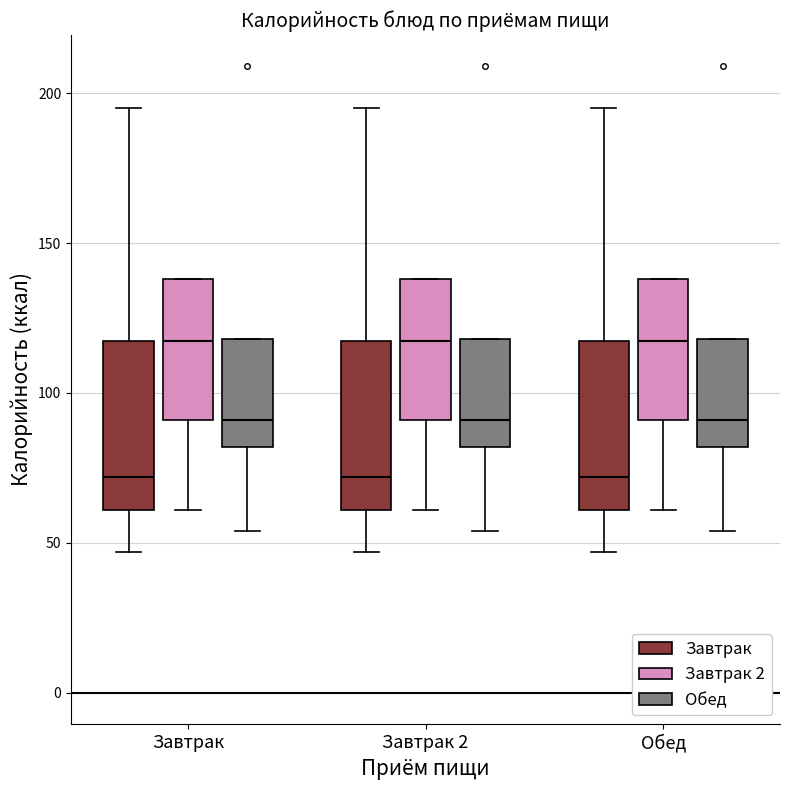

Reading left to right, read every box against the y-axis: the position of its median line, the range the box covers, and the ends of its whiskers. The values are not printed on the chart, so give them approximately, as read against the axis.

Завтрак (Завтрак): median 70, box 60 to 120, whiskers 45 to 195
Завтрак (Завтрак 2): median 120, box 90 to 140, whiskers 60 to 140
Завтрак (Обед): median 90, box 80 to 120, whiskers 55 to 120
Завтрак 2 (Завтрак): median 70, box 60 to 120, whiskers 45 to 195
Завтрак 2 (Завтрак 2): median 120, box 90 to 140, whiskers 60 to 140
Завтрак 2 (Обед): median 90, box 80 to 120, whiskers 55 to 120
Обед (Завтрак): median 70, box 60 to 120, whiskers 45 to 195
Обед (Завтрак 2): median 120, box 90 to 140, whiskers 60 to 140
Обед (Обед): median 90, box 80 to 120, whiskers 55 to 120